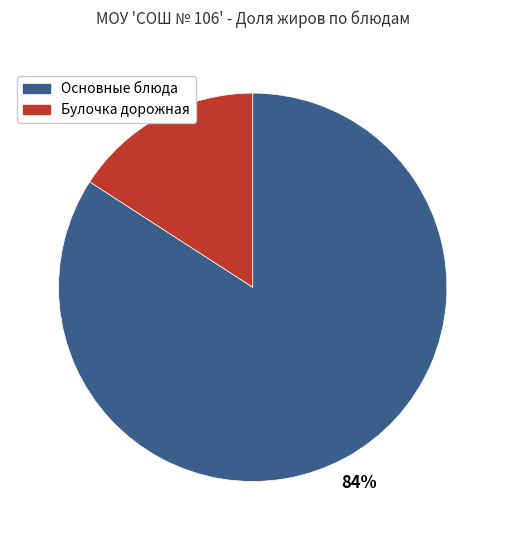

Is there any slice that represents more than half of the pie?

Yes